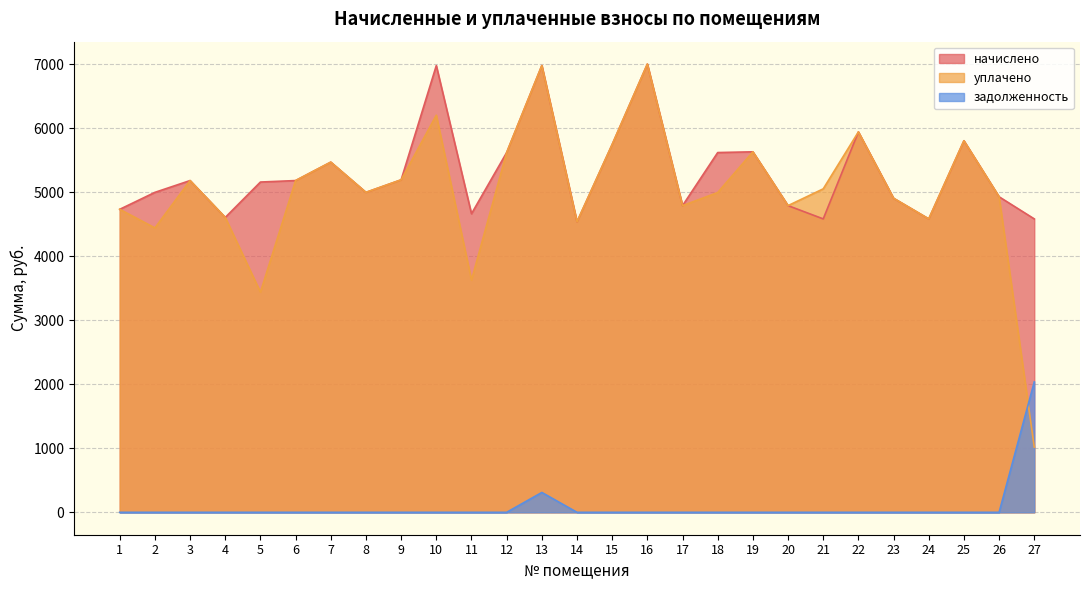

What is the maximum value for уплачено?

7004.2